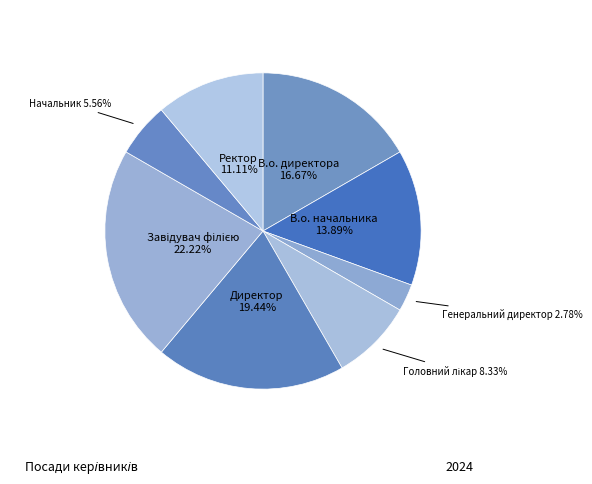

To the nearest percent, what is the average slice percentage?

12%